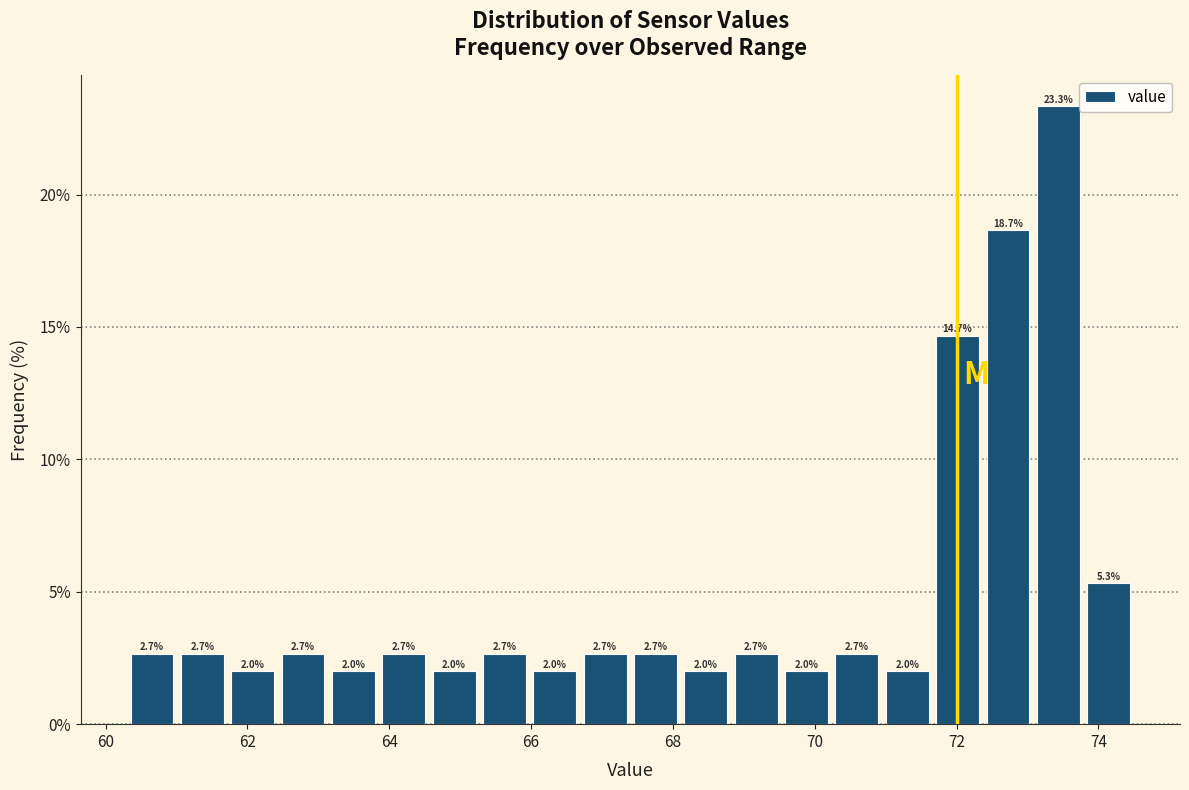

Read against the x-axis, roughly where is the centre of the tallest bar?

73.4